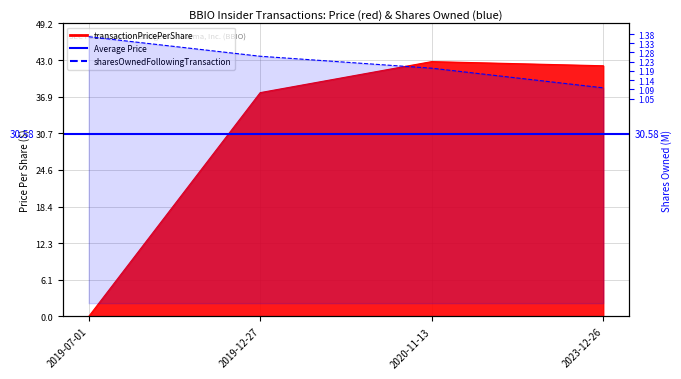

Rank the series at 2019-07-01 from highest to lowest value.

sharesOwnedFollowingTransaction, transactionPricePerShare